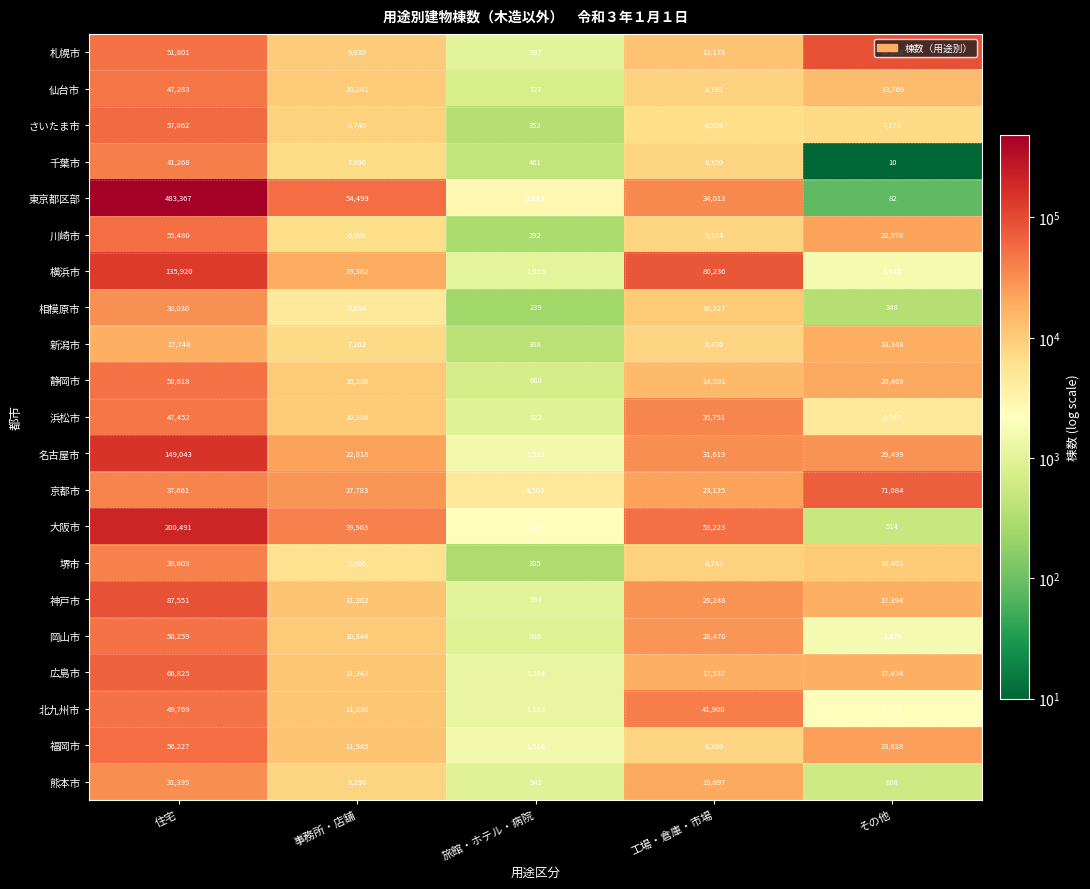

Which series has the largest range (max minus min)?

東京都区部